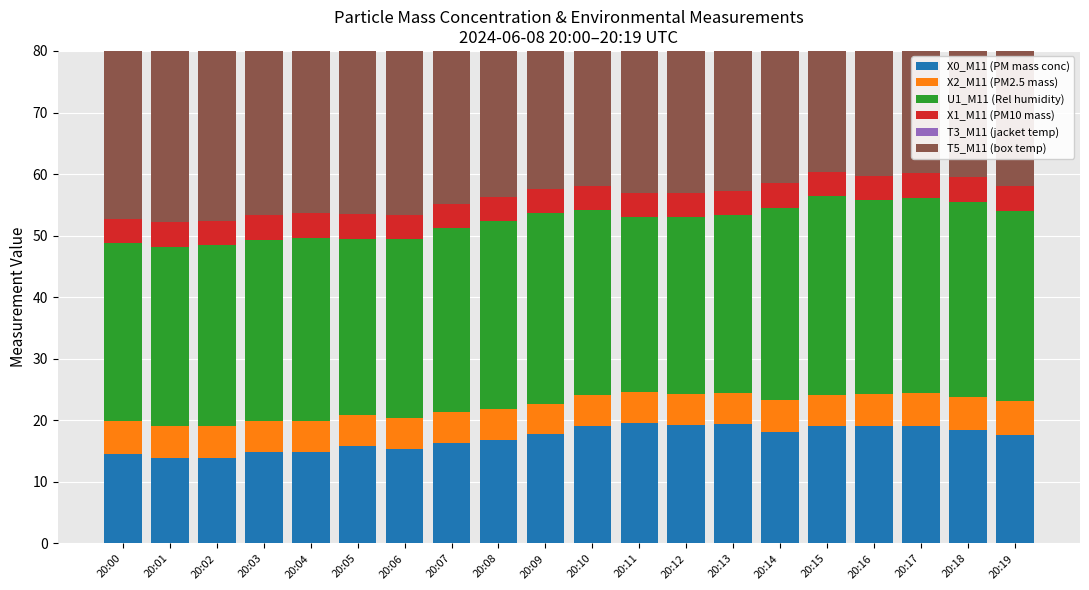

Which series has the largest total across all categories?

T5_M11 (box temp)